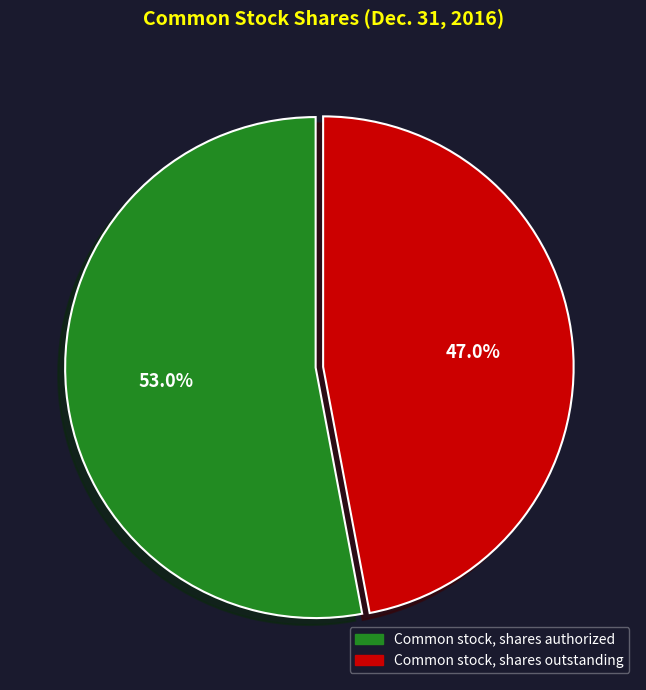

Rank the categories by value from highest to lowest.

Common stock, shares authorized, Common stock, shares outstanding